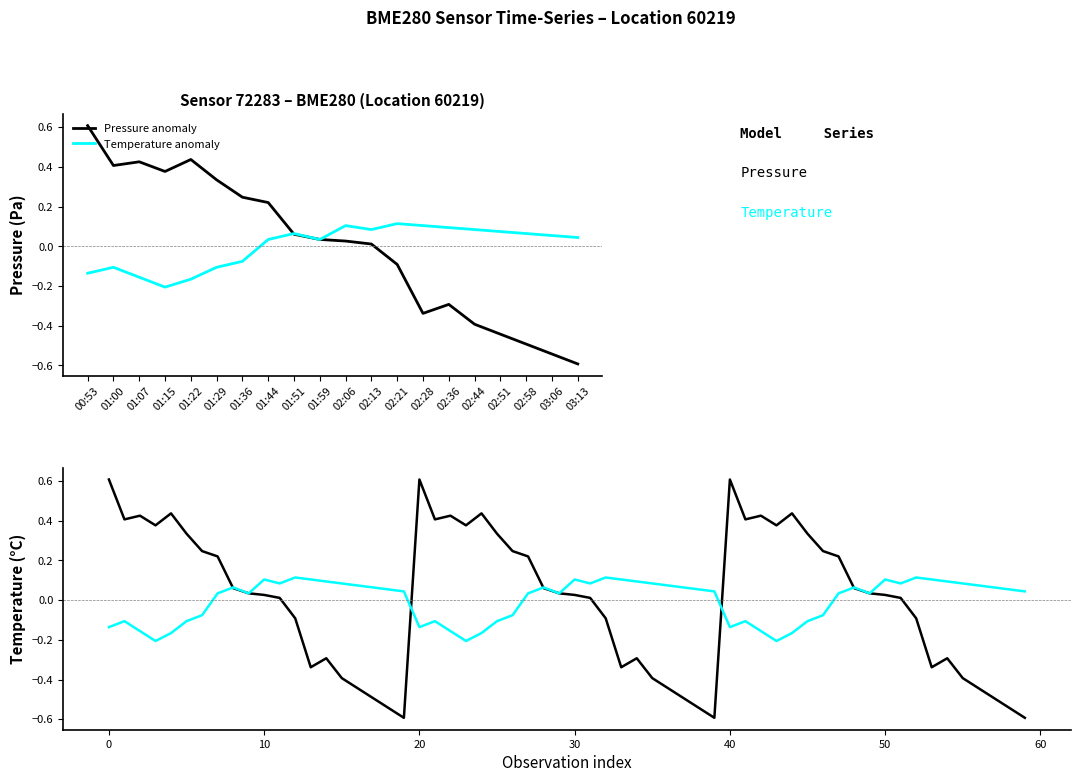

Reading left to right, extract all data points from this chart.

pressure: 00:53=0.6	01:00=0.4	01:07=0.4	01:15=0.4	01:22=0.4	01:29=0.3	01:36=0.2	01:44=0.2	01:51=0.1	01:59=0.0	02:06=0.0	02:13=0.0	02:21=-0.1	02:28=-0.3	02:36=-0.3	02:44=-0.4	02:51=-0.4	02:58=-0.5	03:06=-0.5	03:13=-0.6
temperature: 00:53=-0.1	01:00=-0.1	01:07=-0.2	01:15=-0.2	01:22=-0.2	01:29=-0.1	01:36=-0.1	01:44=0.0	01:51=0.1	01:59=0.0	02:06=0.1	02:13=0.1	02:21=0.1	02:28=0.1	02:36=0.1	02:44=0.1	02:51=0.1	02:58=0.1	03:06=0.1	03:13=0.0